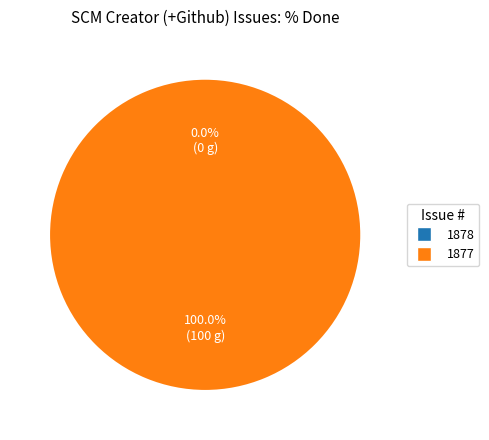

How many segments does this pie chart have?

2